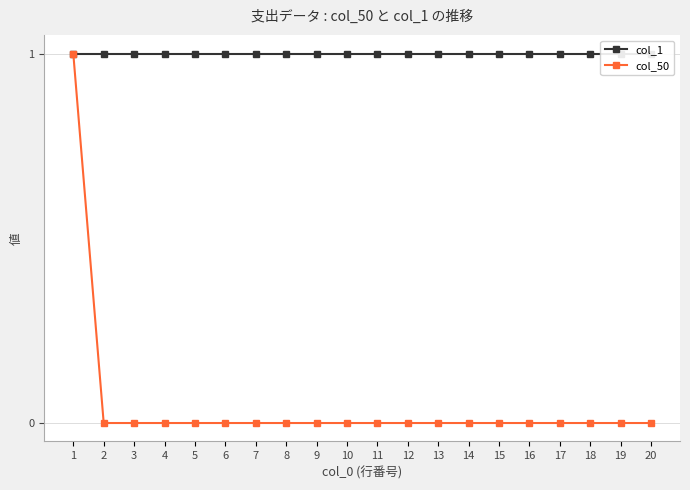

The col_50 series shows -1 at 12. True or false?

False